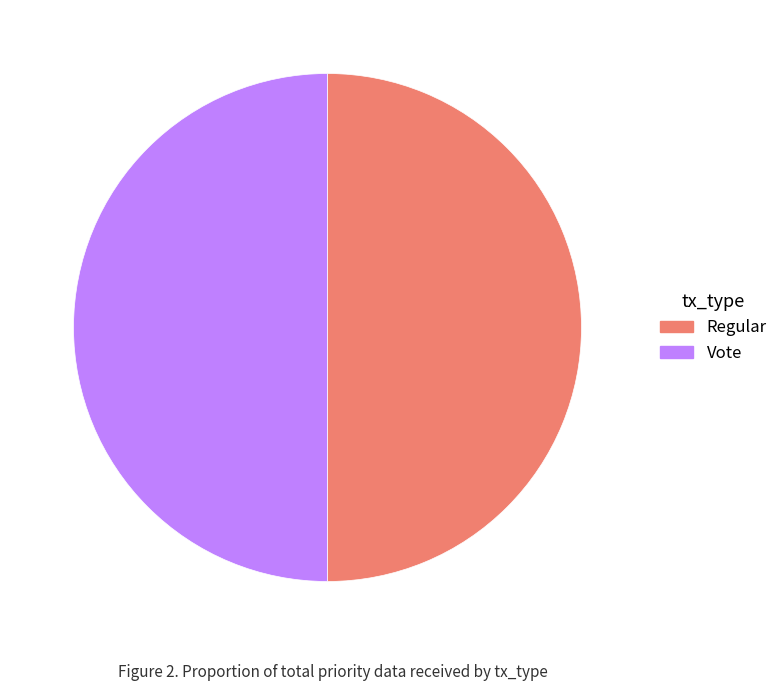

How many segments does this pie chart have?

2